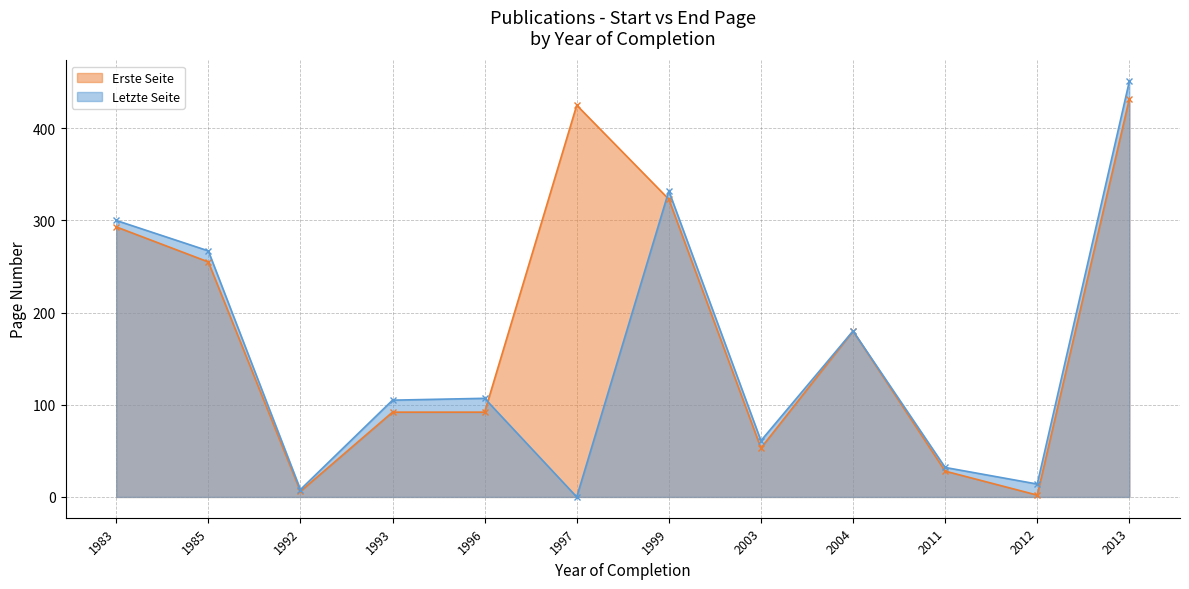

What is the total value across all series at 1997?

425